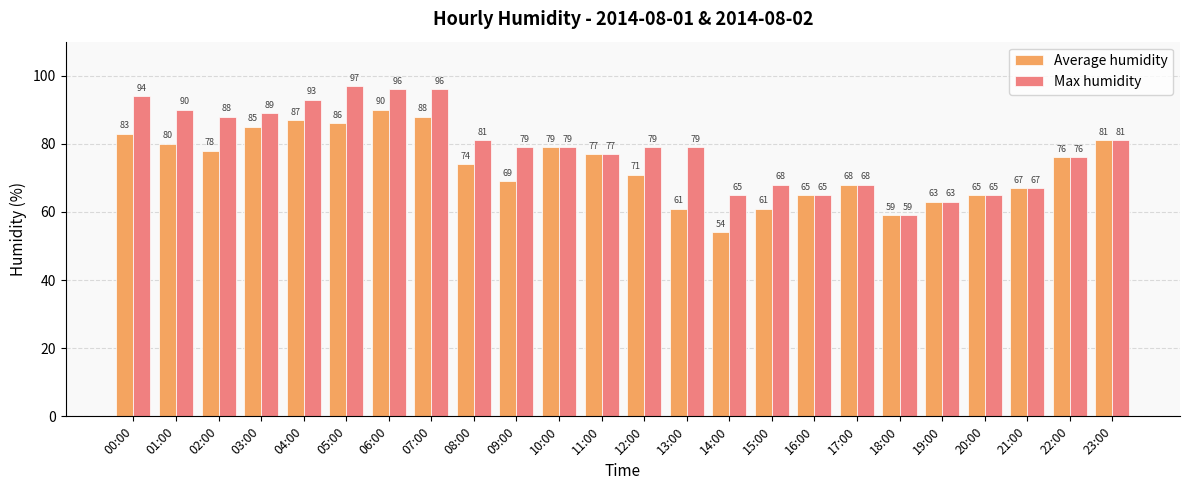

Is the value of Max humidity at 22:00 greater than the value of Average humidity at 15:00?

Yes